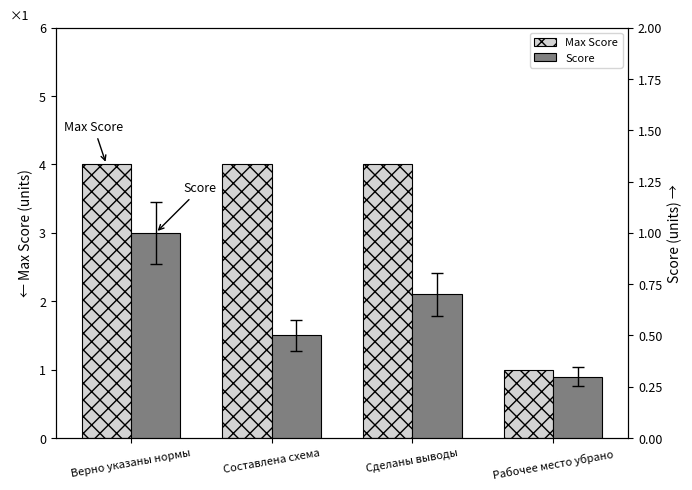

How many bars are there in total?

8